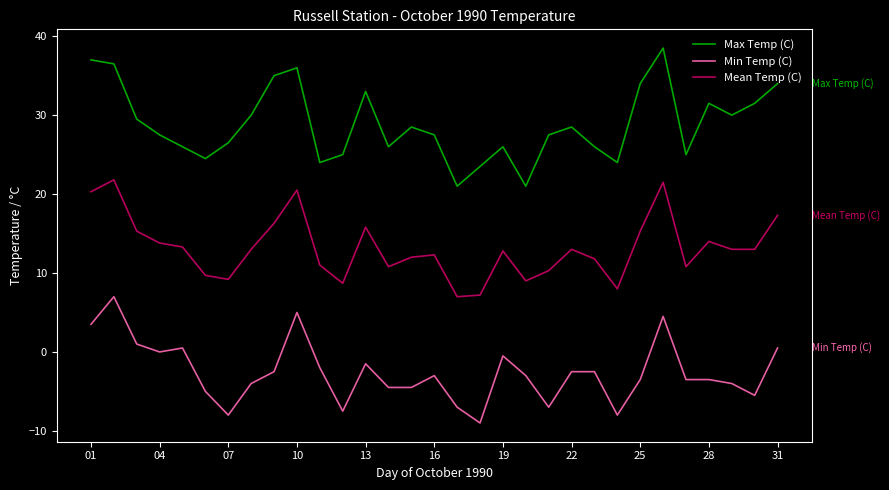

What is the lowest value of the Min Temp (C) series?

-9.0